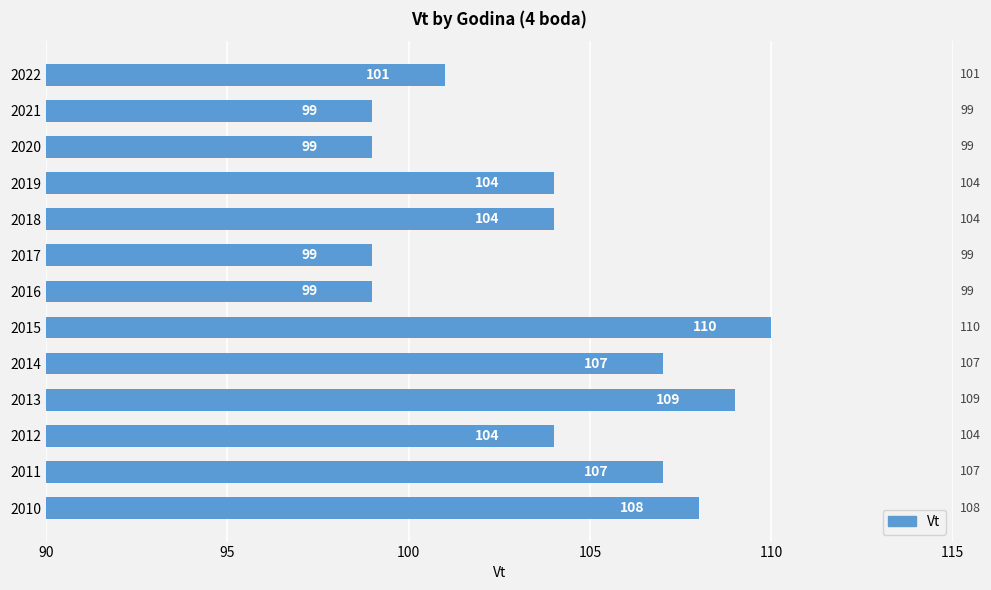

What is the difference between the second highest and second lowest values?

10